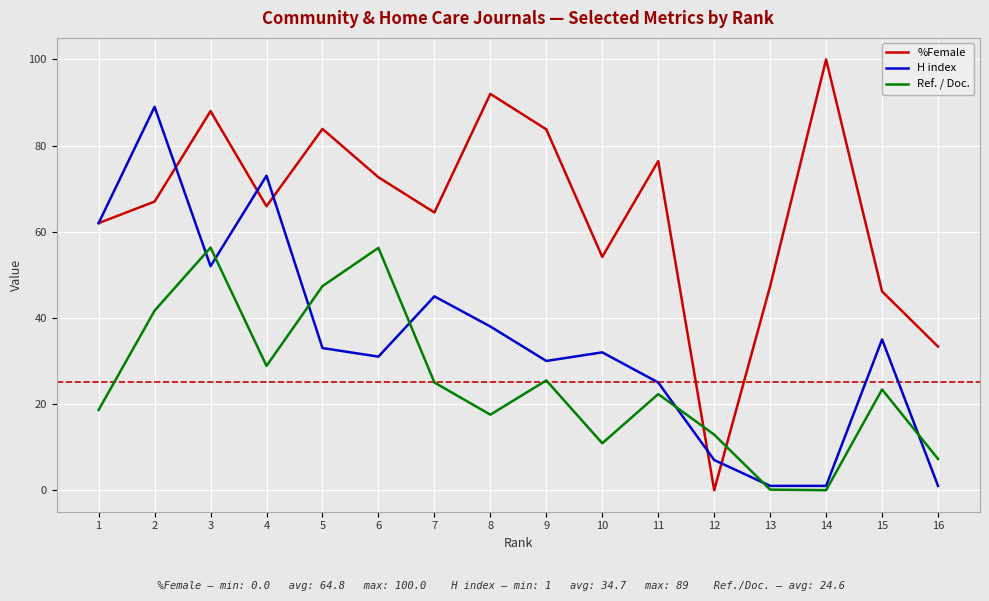

The H index series shows 73.0 at 4. True or false?

True